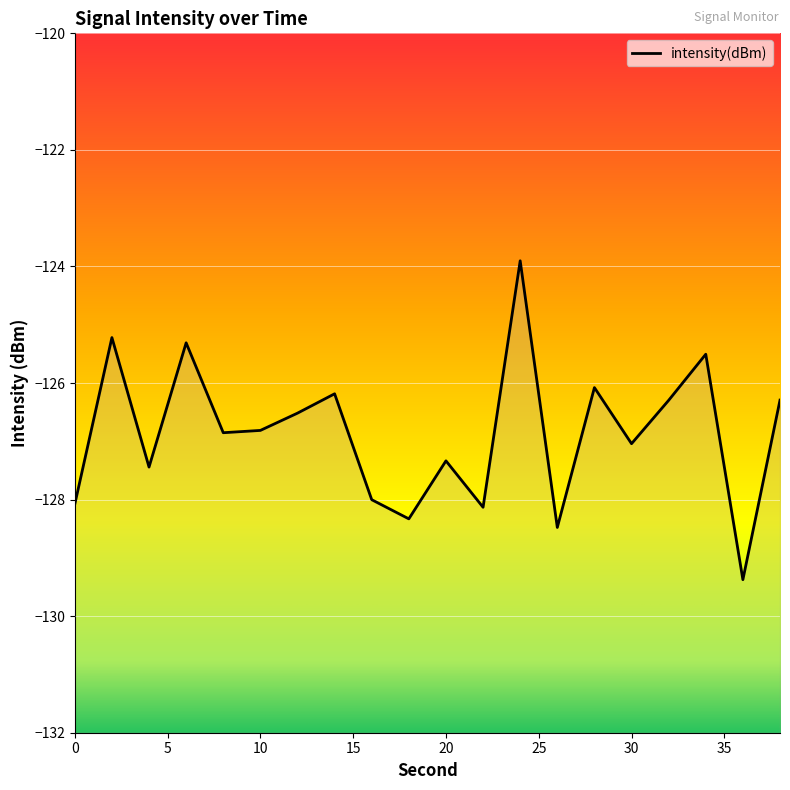

What is the average value?

-126.9